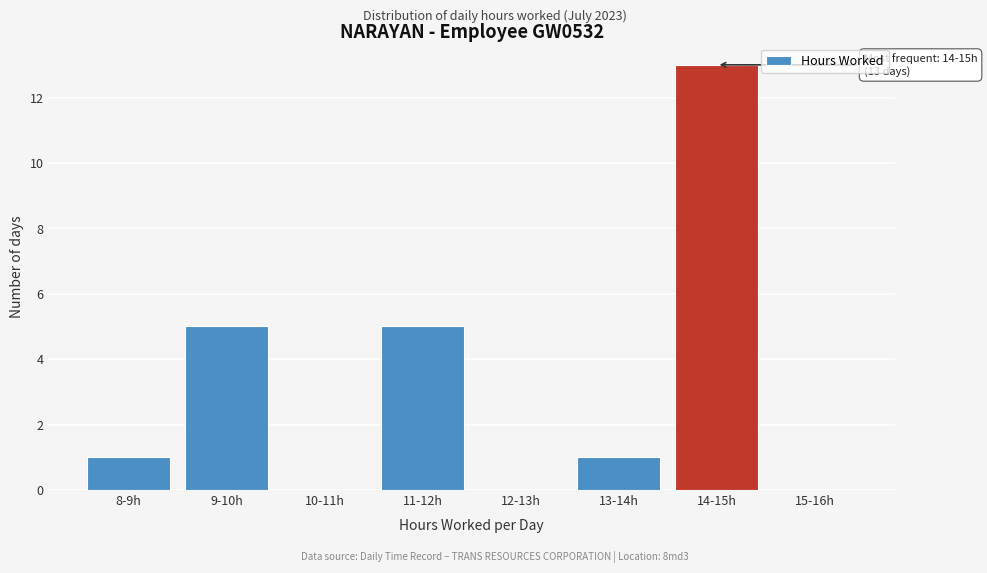

Reading left to right, list all the values displayed in this chart.

8-9h=1	9-10h=5	10-11h=0	11-12h=5	12-13h=0	13-14h=1	14-15h=13	15-16h=0